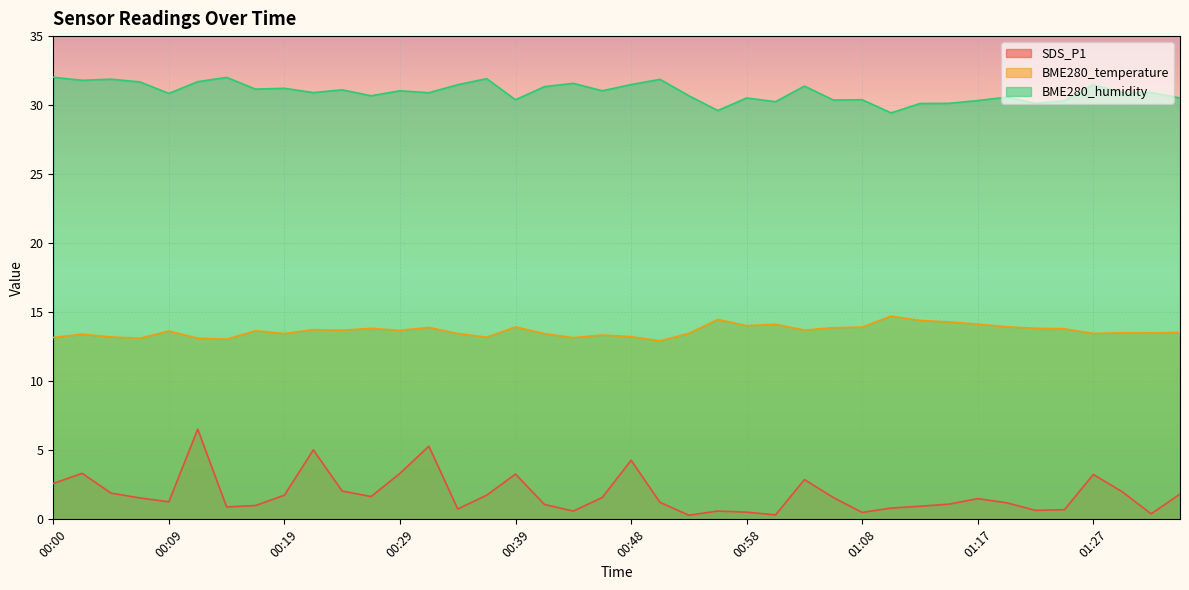

What is the sum of all SDS_P1 values?

73.8